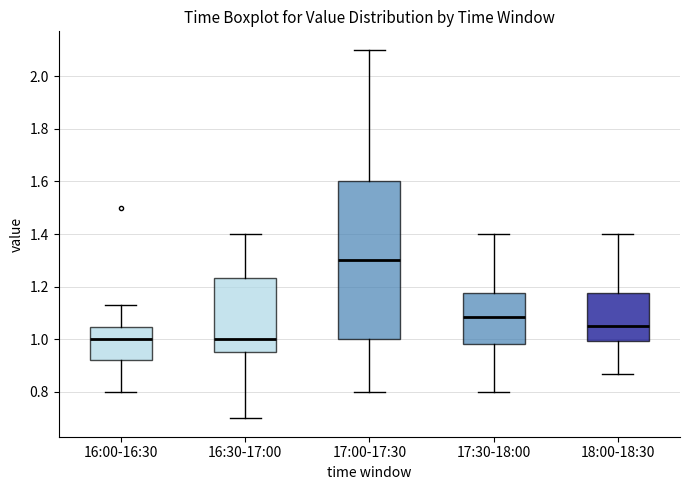

Comparing the boxes themselves (not the whiskers), which one is the tallest?

17:00-17:30